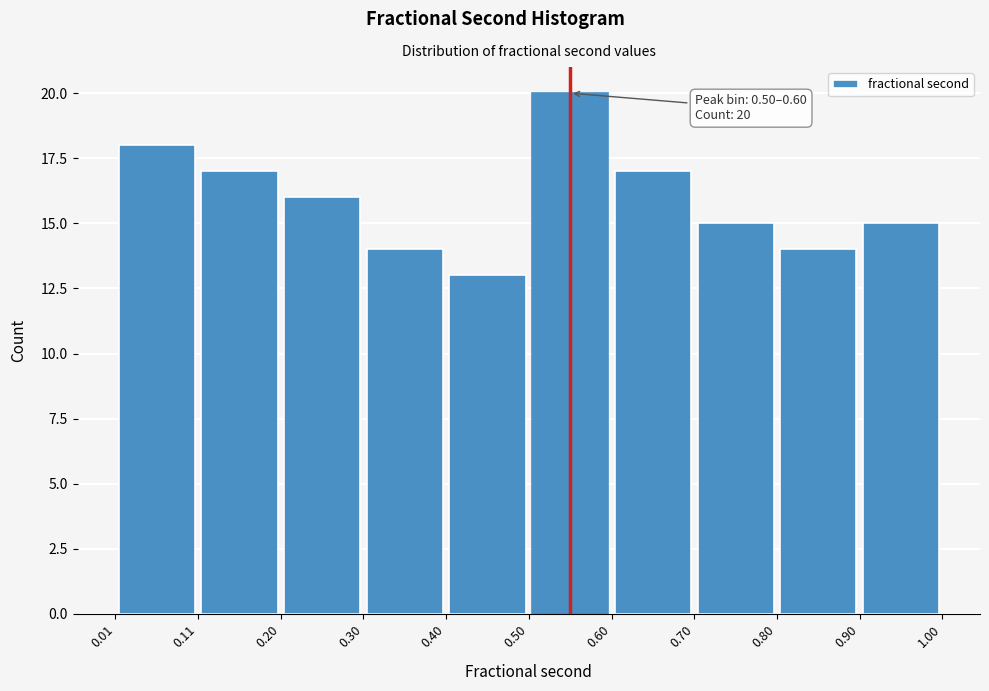

Which range on the x-axis has the tallest bar?

0.50 to 0.60